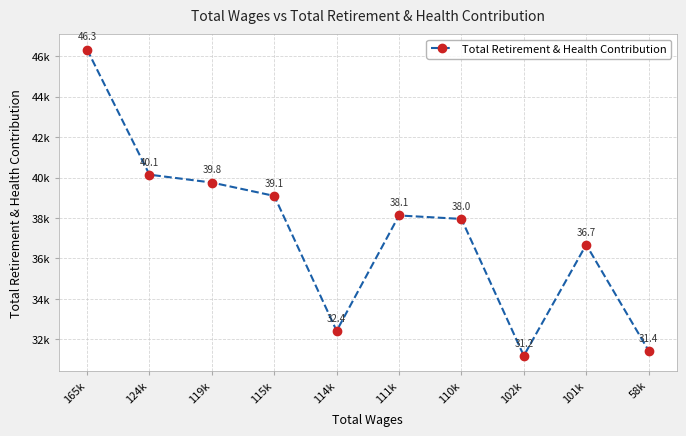

Does the chart have visible grid lines?

Yes